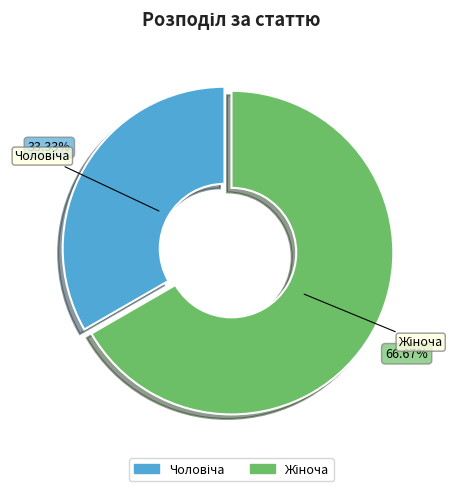

Is there a majority slice in this chart?

Yes